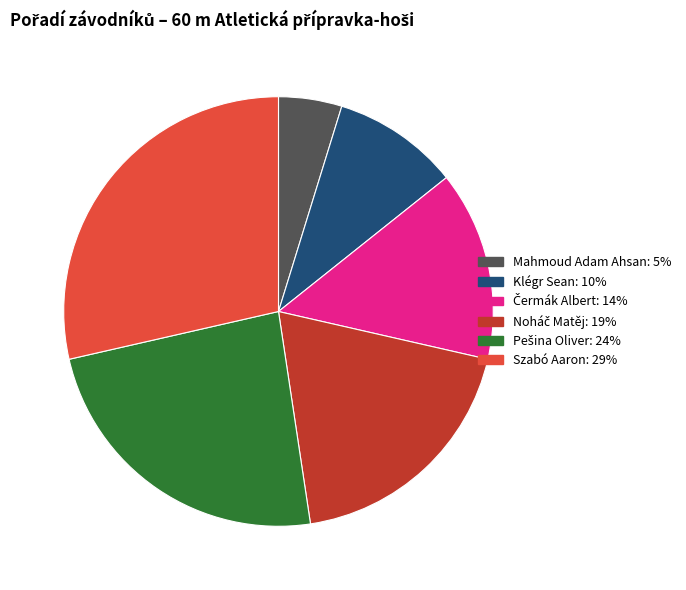

What is the largest slice in the pie chart?

Szabó Aaron